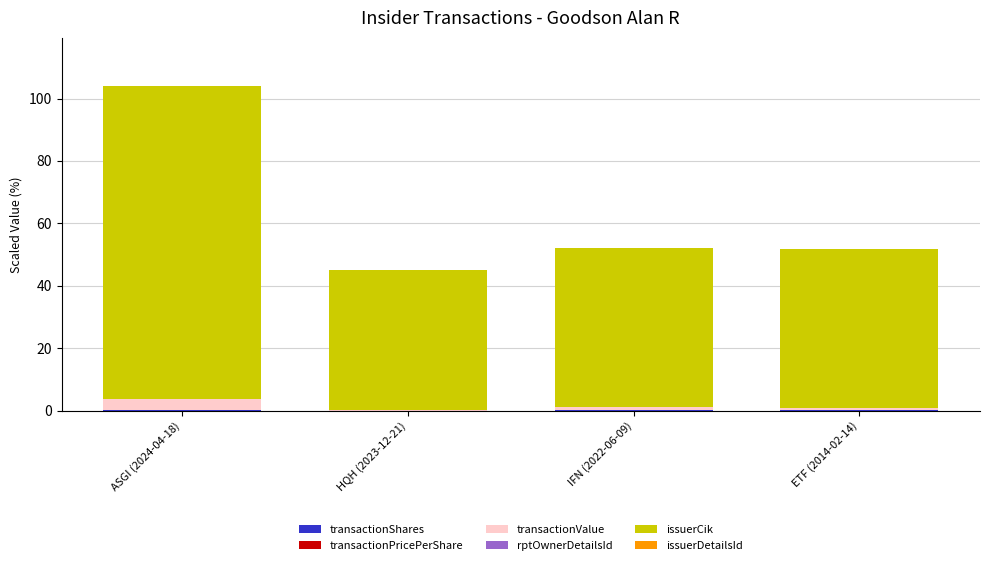

At which category is the sum across all series the highest?

ASGI (2024-04-18)